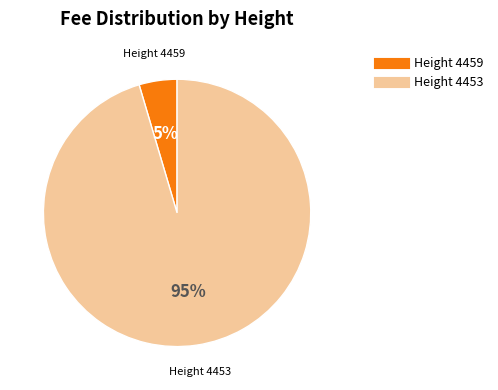

To the nearest percent, what is the average slice percentage?

50%